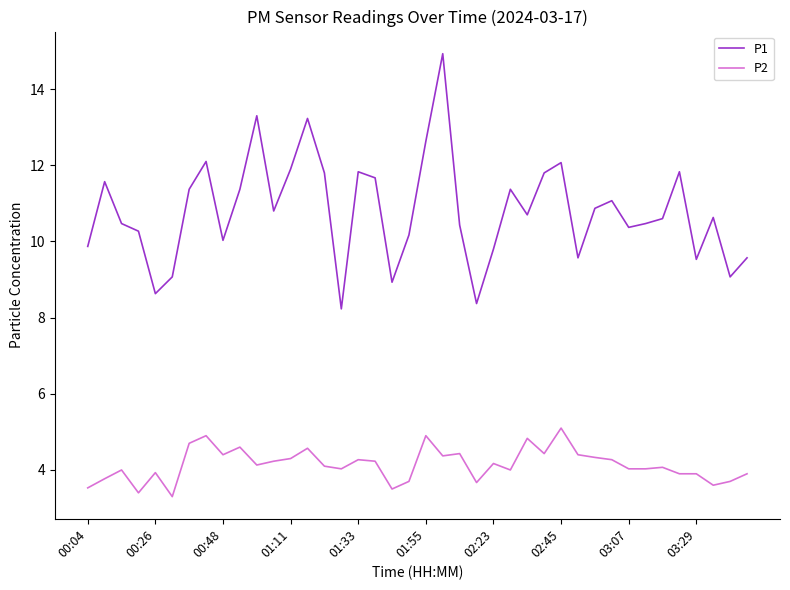

Which series has the largest range (max minus min)?

P1